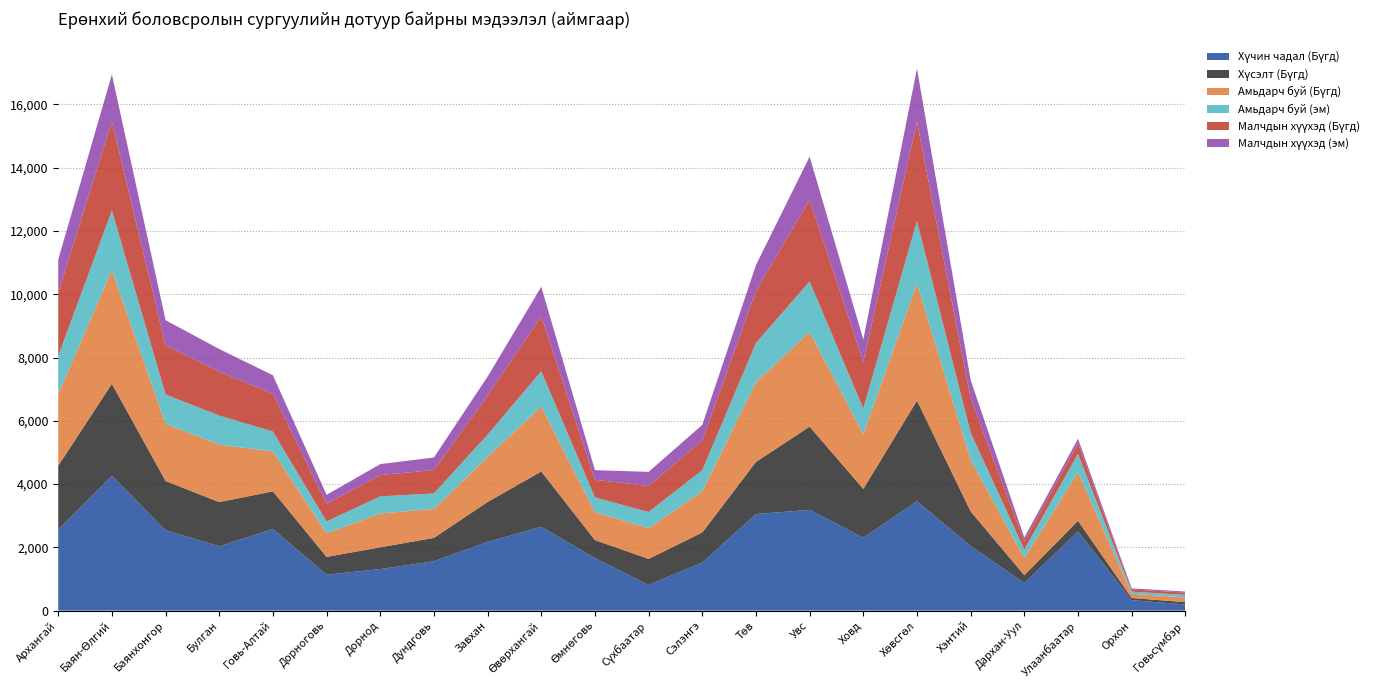

Reading right to left, transcribe all the data shown in this chart.

Хүчин чадал (Бүгд): Говьсүмбэр=195	Орхон=330	Улаанбаатар=2504	Дархан-Уул=871	Хэнтий=2044	Хөвсгөл=3459	Ховд=2305	Увс=3185	Төв=3053	Сэлэнгэ=1519	Сүхбаатар=811	Өмнөговь=1661	Өвөрхангай=2650	Завхан=2173	Дундговь=1560	Дорнод=1313	Дорноговь=1135	Говь-Алтай=2582	Булган=2033	Баянхонгор=2545	Баян-Өлгий=4261	Архангай=2555
Хүсэлт (Бүгд): Говьсүмбэр=71	Орхон=69	Улаанбаатар=336	Дархан-Уул=248	Хэнтий=1093	Хөвсгөл=3180	Ховд=1542	Увс=2632	Төв=1648	Сэлэнгэ=951	Сүхбаатар=824	Өмнөговь=569	Өвөрхангай=1750	Завхан=1261	Дундговь=739	Дорнод=689	Дорноговь=563	Говь-Алтай=1189	Булган=1397	Баянхонгор=1554	Баян-Өлгий=2910	Архангай=2025
Амьдарч буй (Бүгд): Говьсүмбэр=151	Орхон=132	Улаанбаатар=1536	Дархан-Уул=542	Хэнтий=1627	Хөвсгөл=3703	Ховд=1730	Увс=2996	Төв=2520	Сэлэнгэ=1305	Сүхбаатар=970	Өмнөговь=881	Өвөрхангай=2058	Завхан=1424	Дундговь=917	Дорнод=1071	Дорноговь=748	Говь-Алтай=1261	Булган=1816	Баянхонгор=1809	Баян-Өлгий=3590	Архангай=2273
Амьдарч буй (эм): Говьсүмбэр=82	Орхон=70	Улаанбаатар=581	Дархан-Уул=273	Хэнтий=860	Хөвсгөл=1974	Ховд=813	Увс=1594	Төв=1241	Сэлэнгэ=667	Сүхбаатар=513	Өмнөговь=467	Өвөрхангай=1110	Завхан=706	Дундговь=489	Дорнод=538	Дорноговь=375	Говь-Алтай=629	Булган=920	Баянхонгор=925	Баян-Өлгий=1889	Архангай=1198
Малчдын хүүхэд (Бүгд): Говьсүмбэр=71	Орхон=68	Улаанбаатар=335	Дархан-Уул=246	Хэнтий=1087	Хөвсгөл=3138	Ховд=1483	Увс=2591	Төв=1635	Сэлэнгэ=945	Сүхбаатар=821	Өмнөговь=559	Өвөрхангай=1736	Завхан=1232	Дундговь=739	Дорнод=674	Дорноговь=558	Говь-Алтай=1189	Булган=1393	Баянхонгор=1554	Баян-Өлгий=2816	Архангай=2000
Малчдын хүүхэд (эм): Говьсүмбэр=33	Орхон=35	Улаанбаатар=142	Дархан-Уул=130	Хэнтий=575	Хөвсгөл=1681	Ховд=697	Увс=1355	Төв=826	Сэлэнгэ=485	Сүхбаатар=447	Өмнөговь=304	Өвөрхангай=933	Завхан=602	Дундговь=397	Дорнод=346	Дорноговь=281	Говь-Алтай=590	Булган=711	Баянхонгор=795	Баян-Өлгий=1484	Архангай=1046